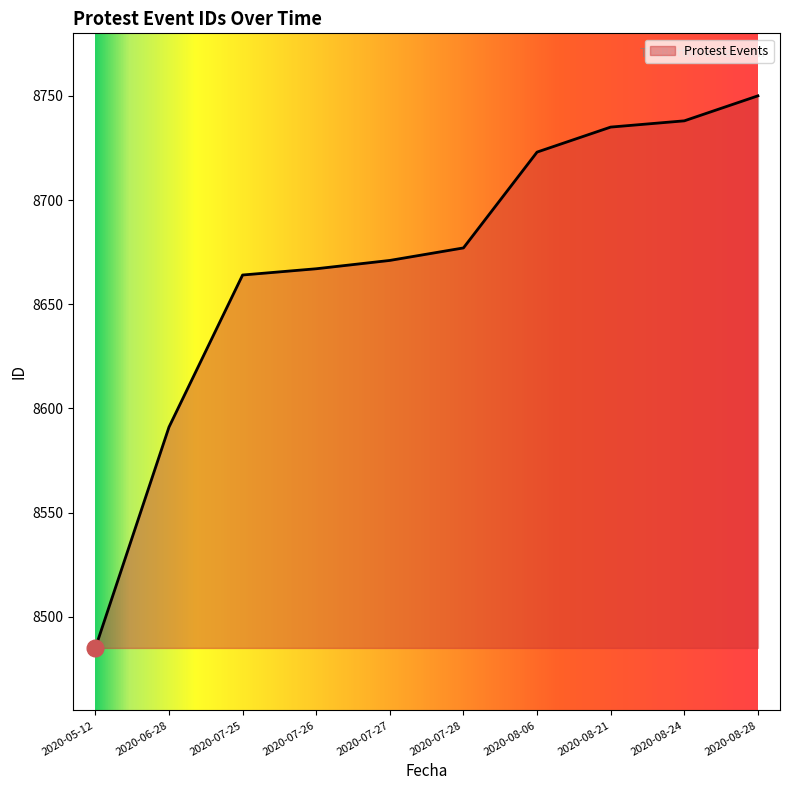

At which label is the value closest to 8617?

2020-06-28